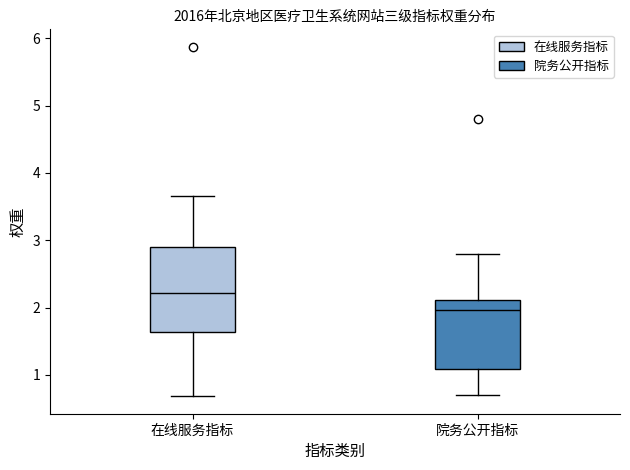

Reading left to right, transcribe this box plot: for each box, give where its median line is, the range the box spans, and where its two whiskers end, as read against the y-axis. The values are not printed on the chart, so give them approximately, as read against the axis.

在线服务指标: median 2.2, box 1.6 to 2.9, whiskers 0.7 to 3.7
院务公开指标: median 2.0, box 1.1 to 2.1, whiskers 0.7 to 2.8